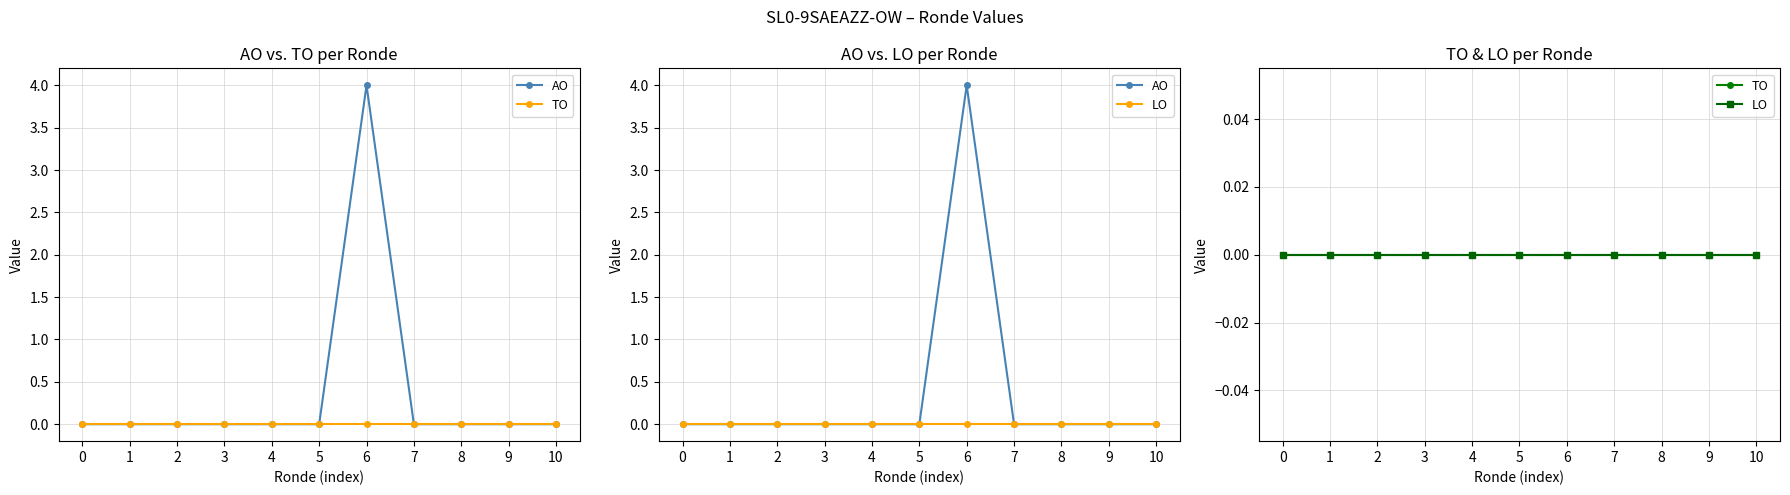

Which category has the highest value in the AO series?

6